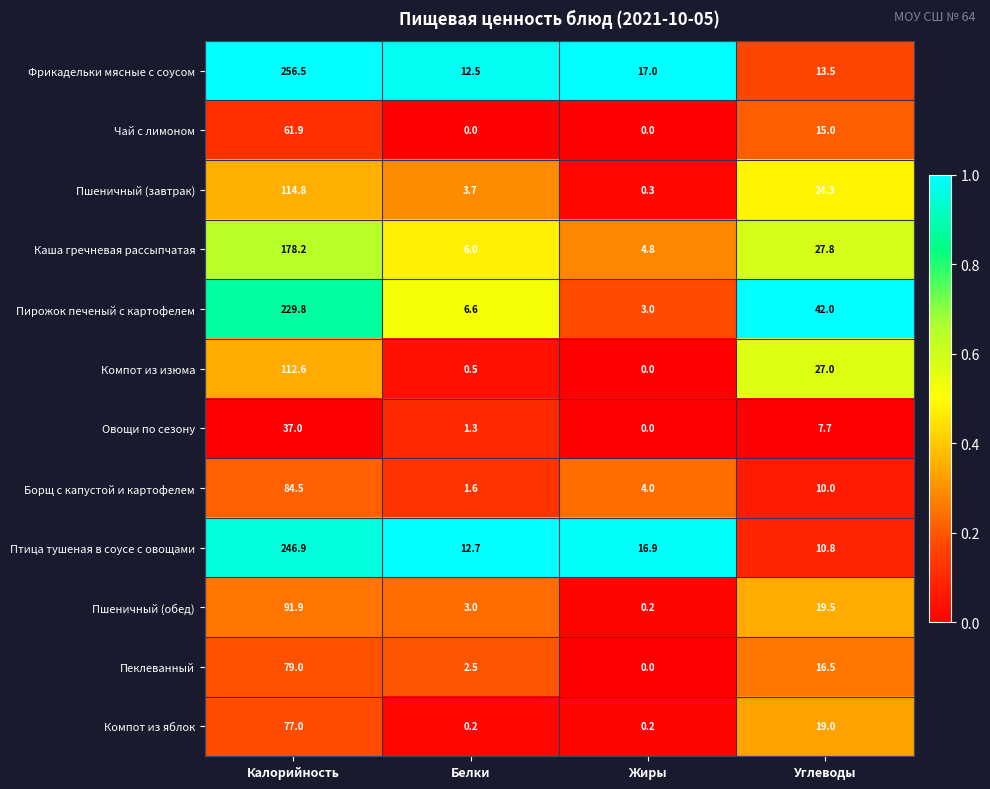

The Фрикадельки мясные с соусом series shows 12.5 at Белки. True or false?

True